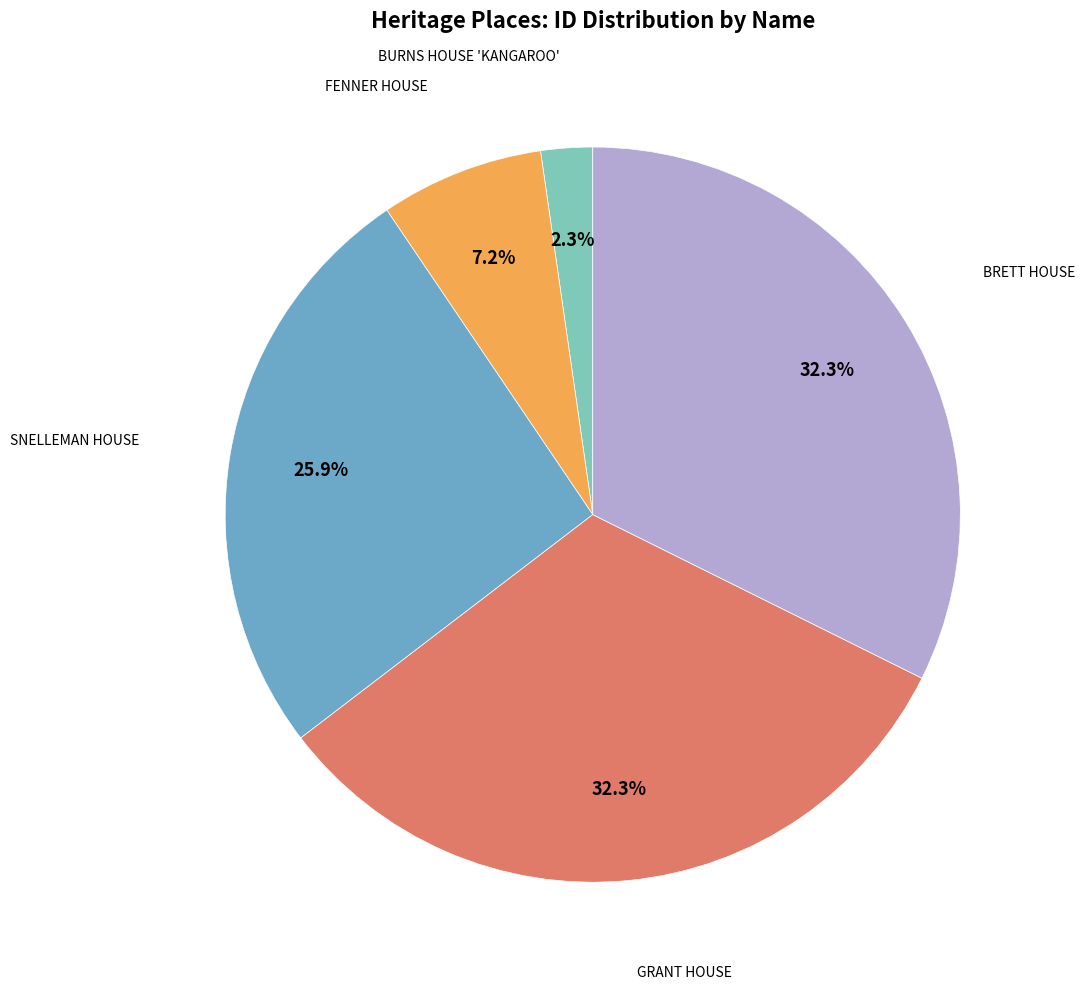

Does any single category account for the majority?

No